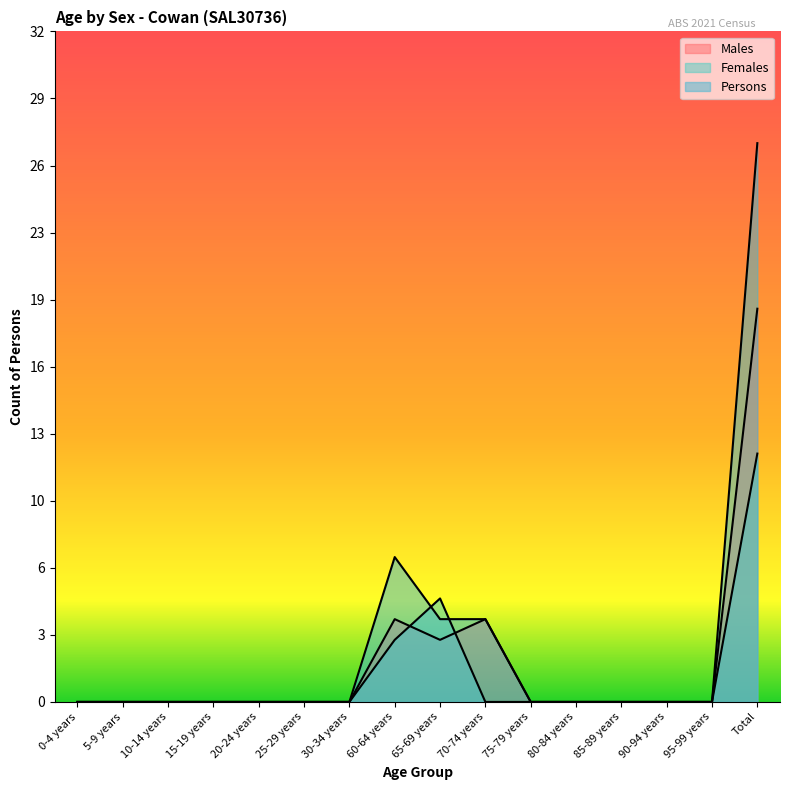

Reading left to right, transcribe all the data shown in this chart.

Males: 0	0	0	0	0	0	0	4	3	4	0	0	0	0	0	19
Females: 0	0	0	0	0	0	0	3	5	0	0	0	0	0	0	12
Persons: 0	0	0	0	0	0	0	7	4	4	0	0	0	0	0	27